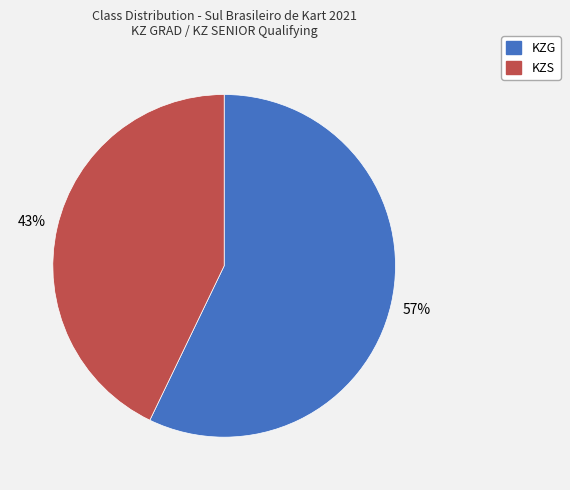

What is the smallest slice in the pie chart?

KZS